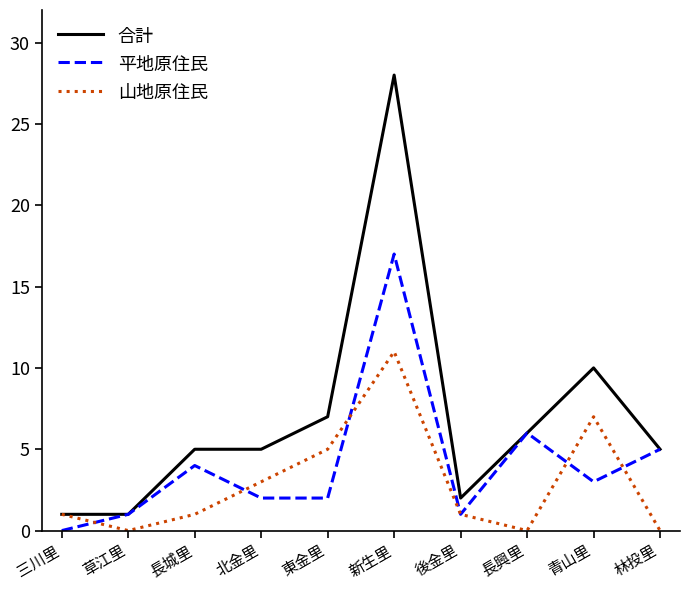

What is the difference between the maximum and second lowest values in the 平地原住民 series?

16